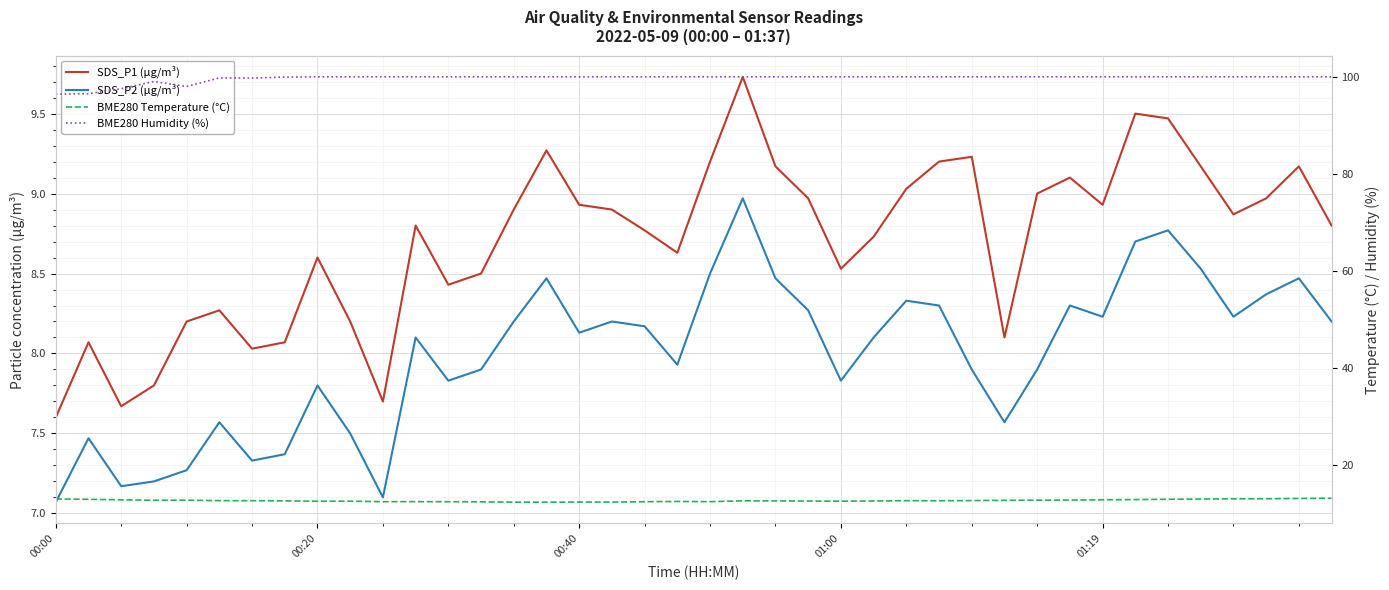

At which category is the sum across all series the highest?

21